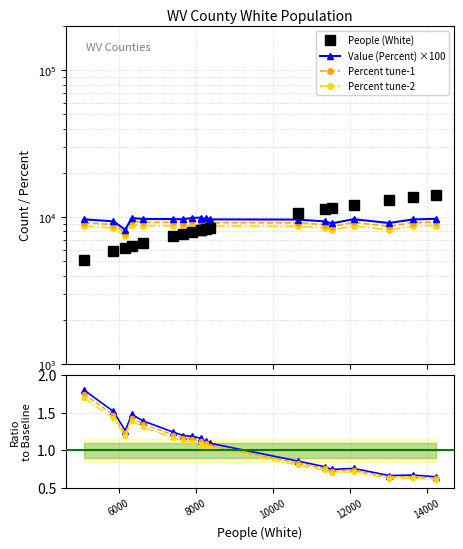

What is the label of the 17th point from the left?

Hardy